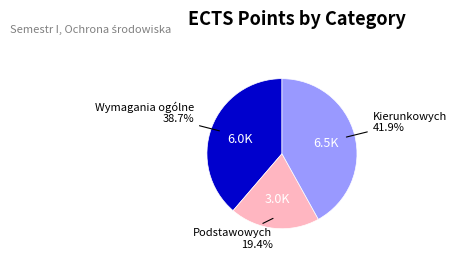

How many slices are in this pie chart?

3